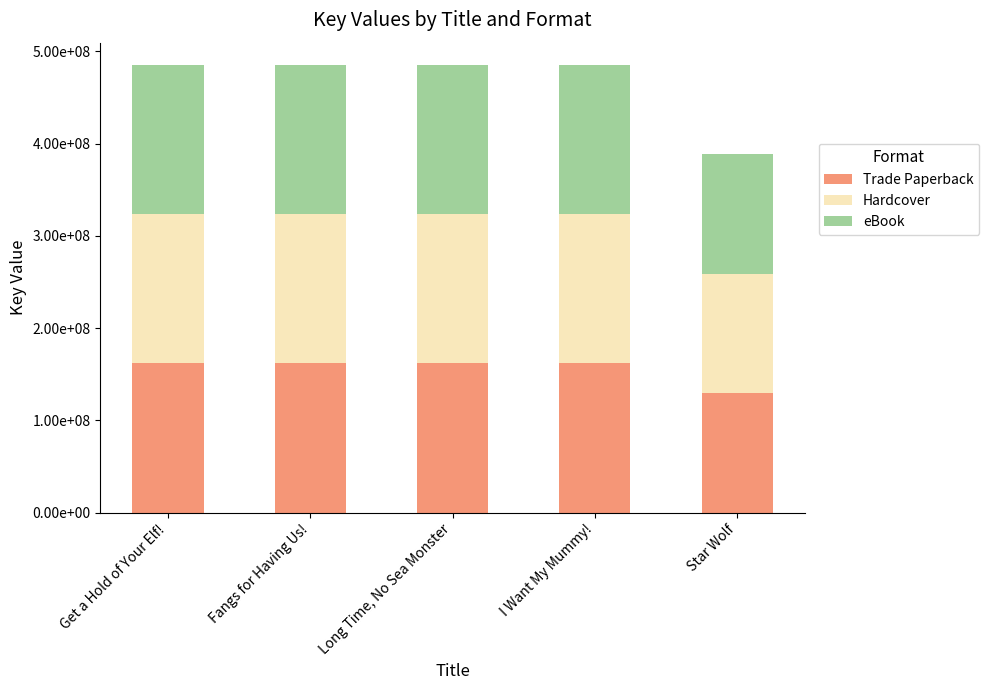

What position from the left is Get a Hold of Your Elf!?

1